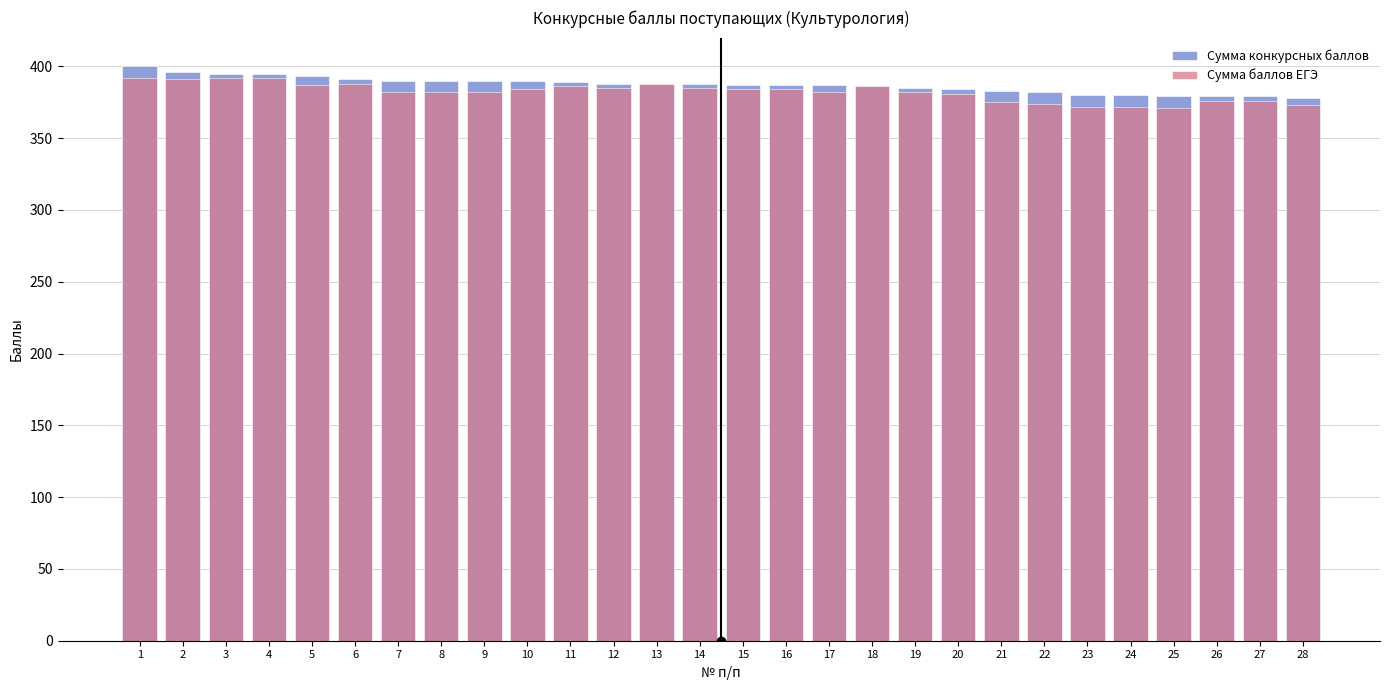

Between 21 and 14, which is larger?

14